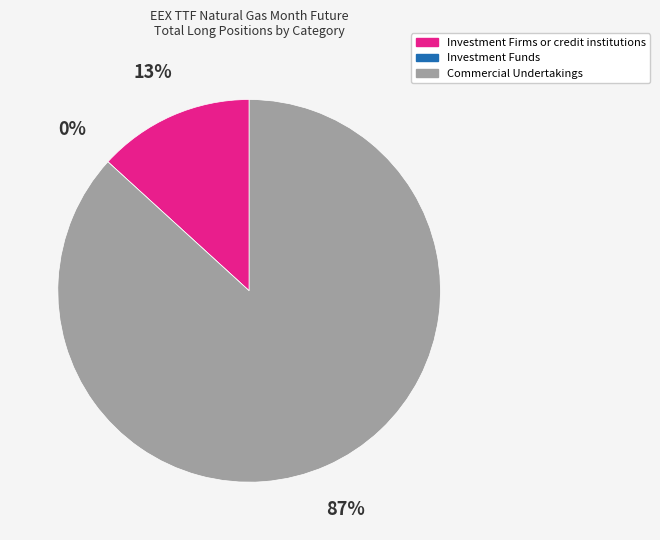

To the nearest percent, what is the combined percentage of Investment Firms or credit institutions and Commercial Undertakings?

100%